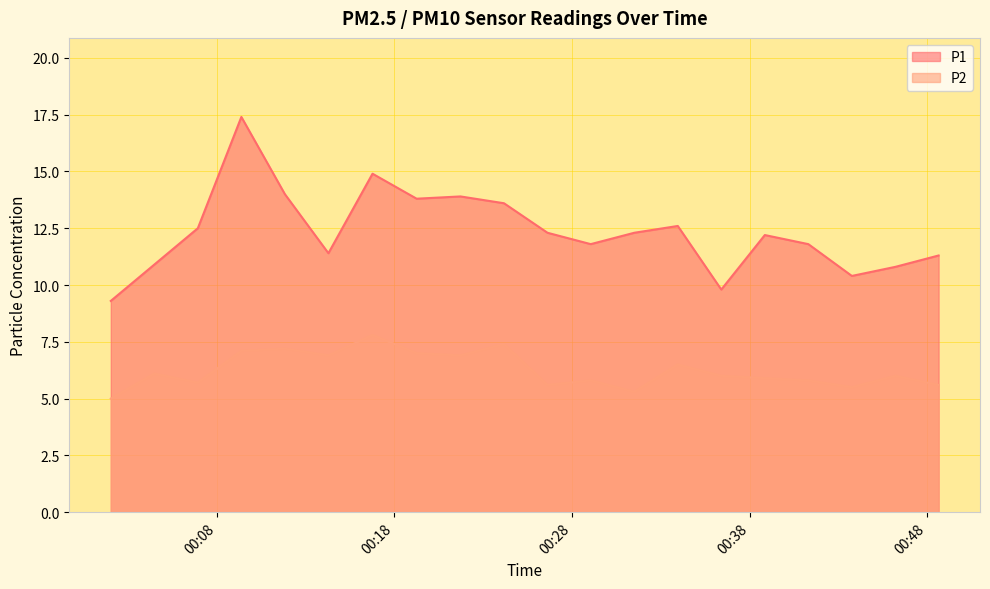

Where is P2 nearest to the value 6?

2024-01-15T00:36:24